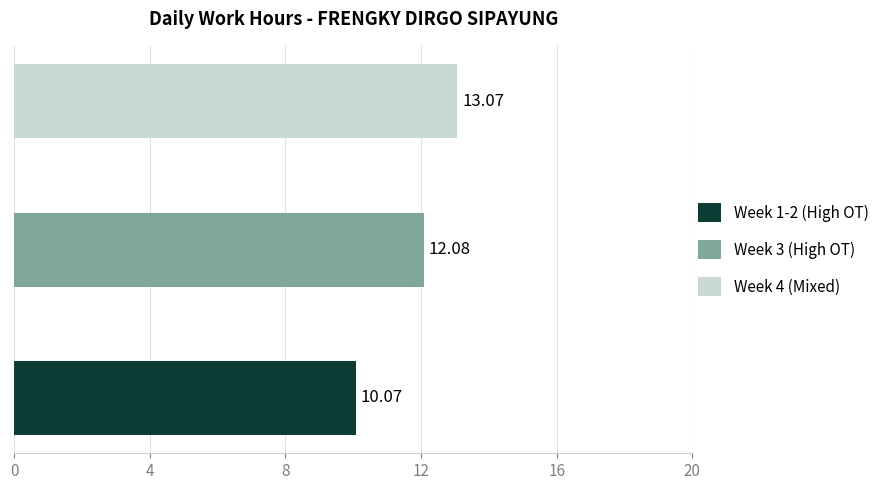

The value of Low at Day 9 is 2.4. True or false?

False